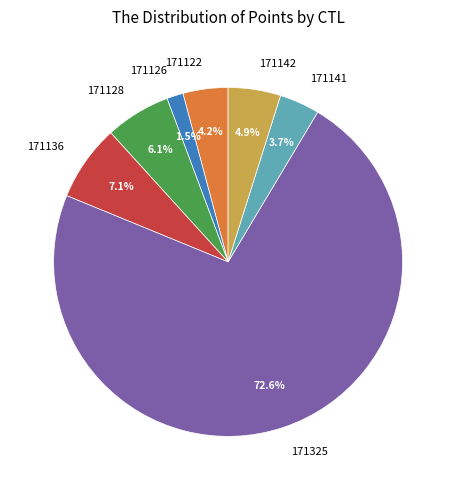

Which slice represents more than half of the pie?

171325